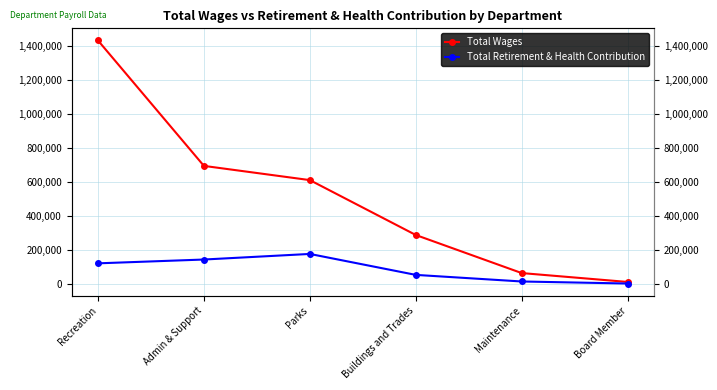

How many lines are shown in the chart?

2